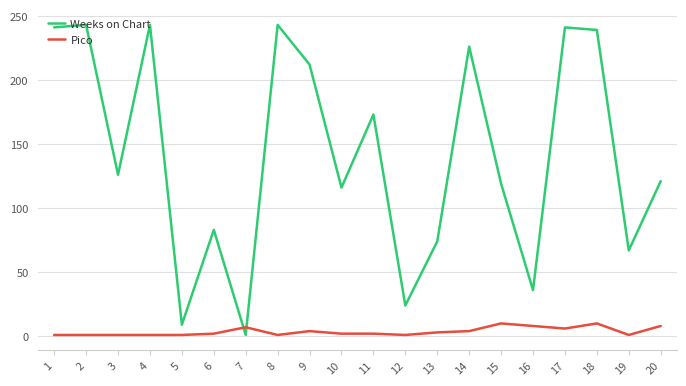

Between 6 and 9, which series saw the biggest shift?

Weeks on Chart